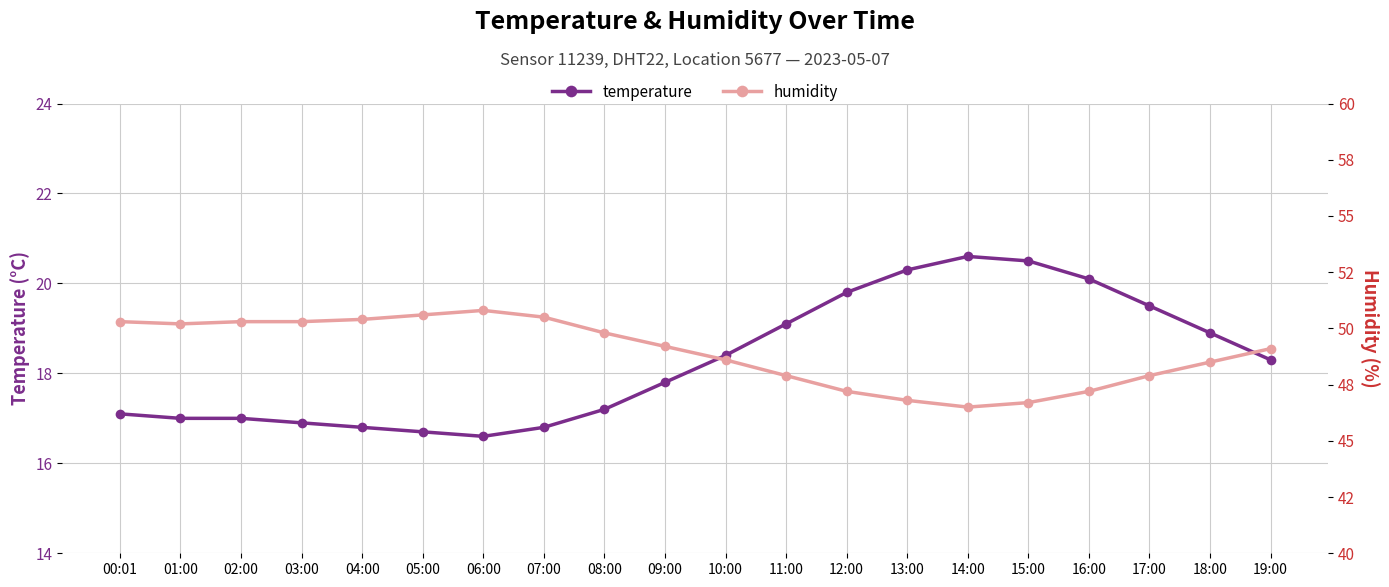

Which label corresponds to the smallest value in the chart?

06:00